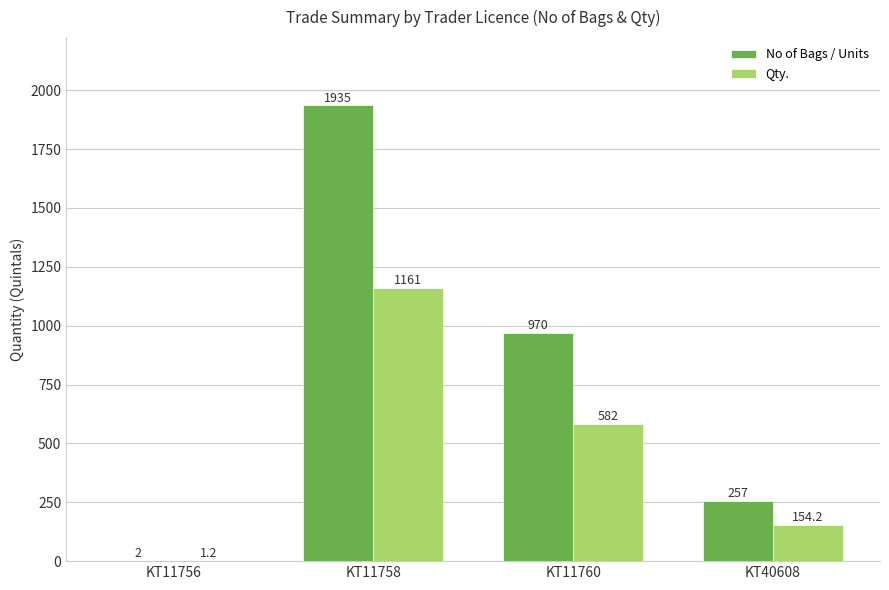

Which series has the largest total across all categories?

No of Bags / Units